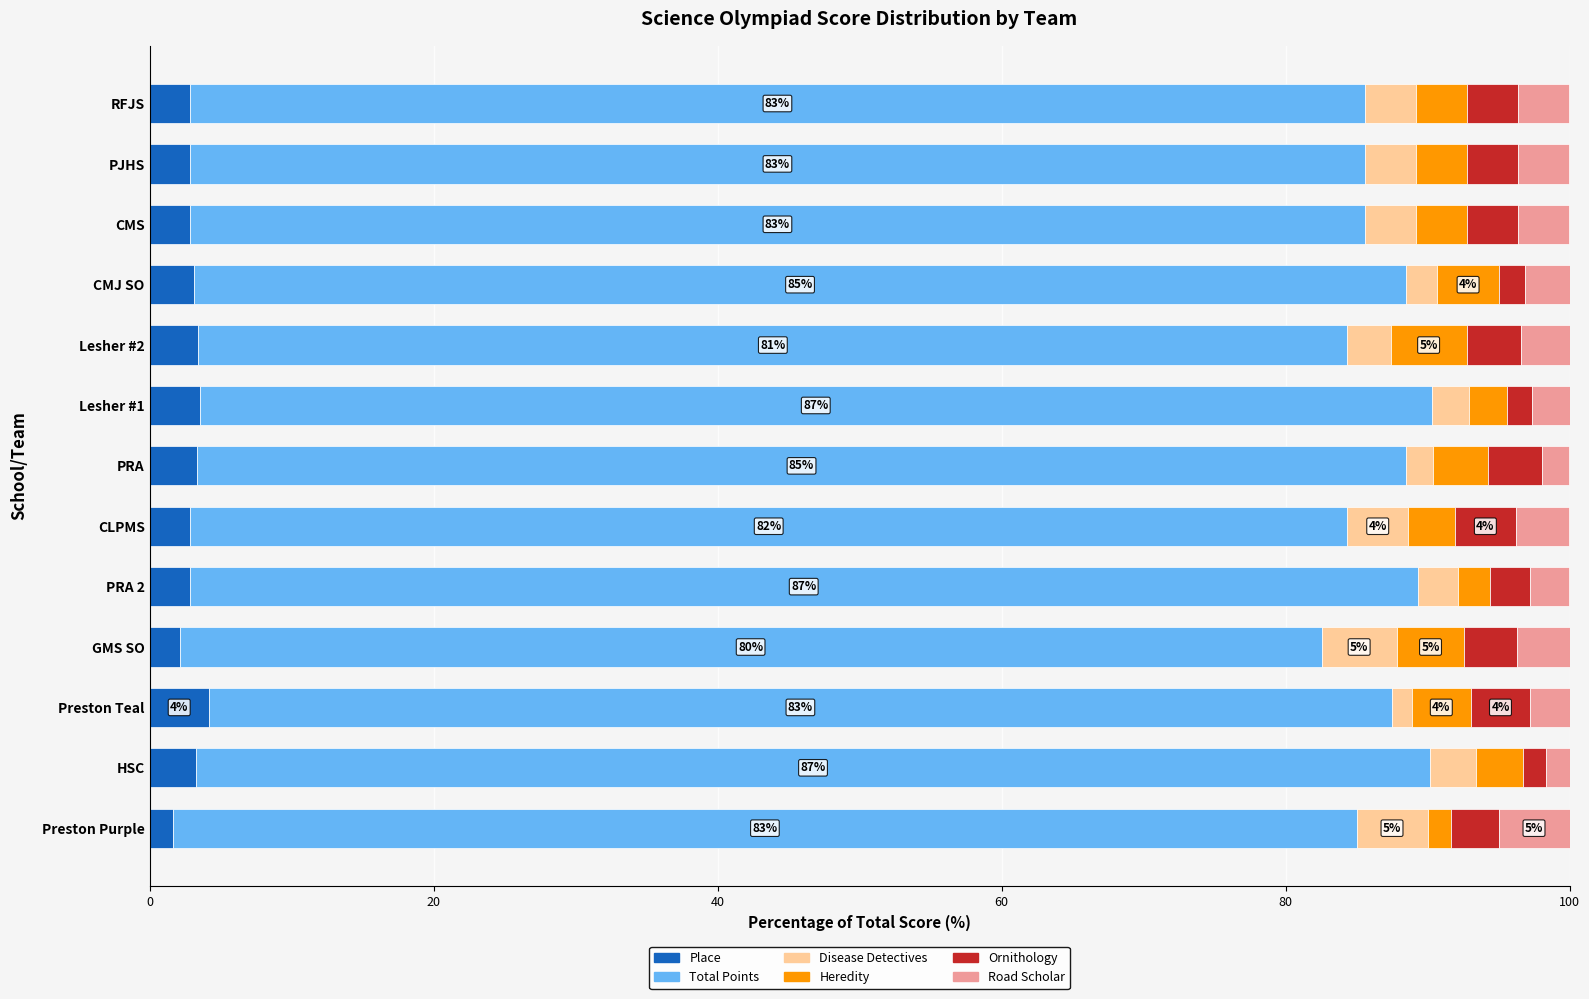

What is the average value of the Place series?

3.0